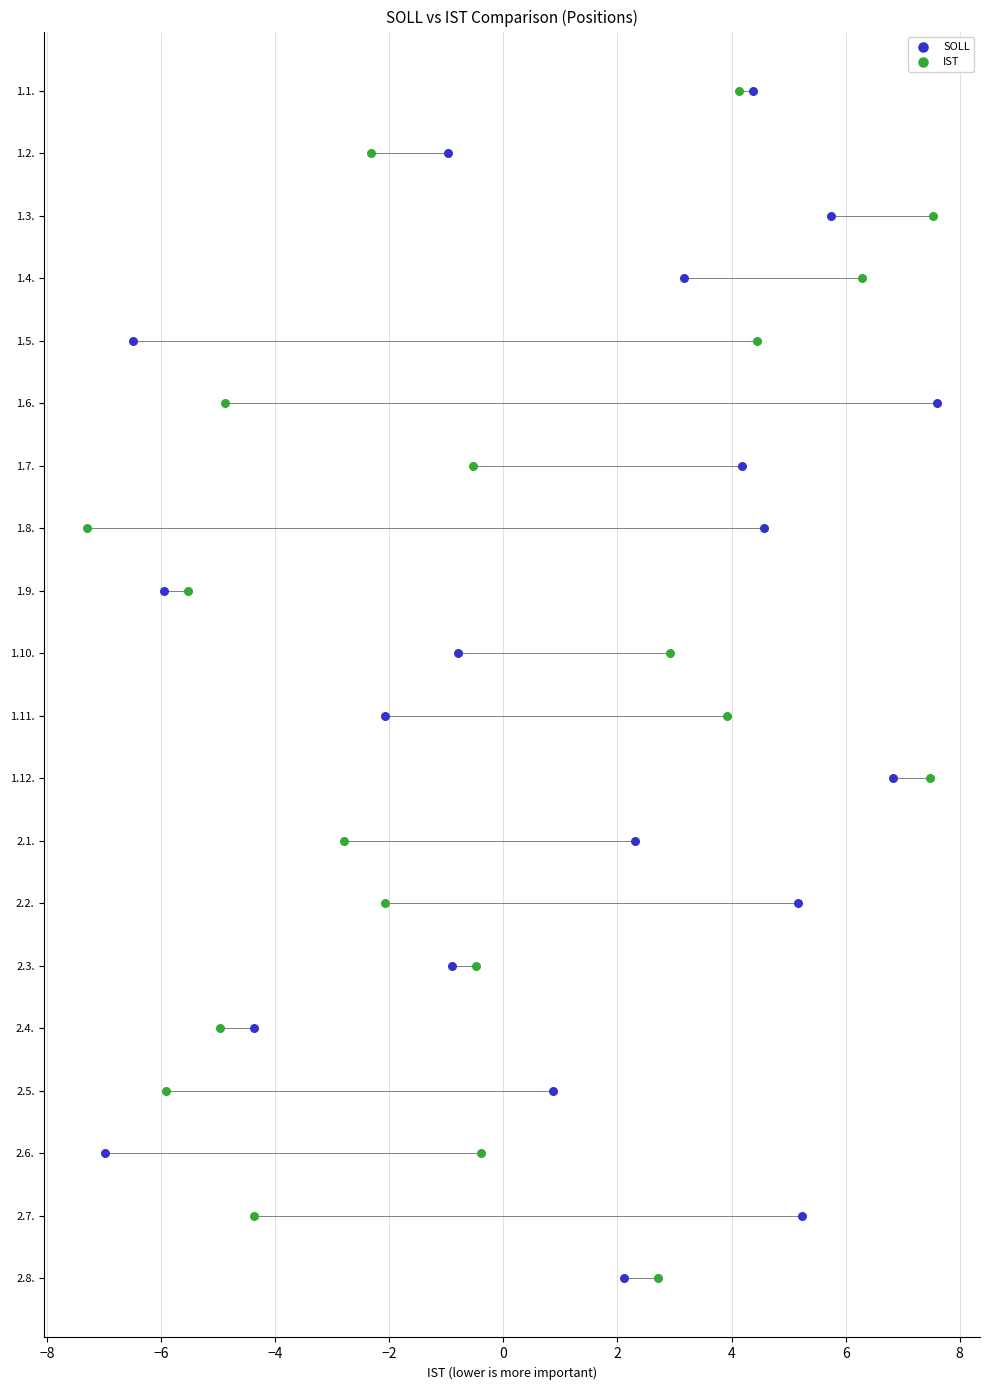

What are all the series names shown in the legend?

SOLL, IST